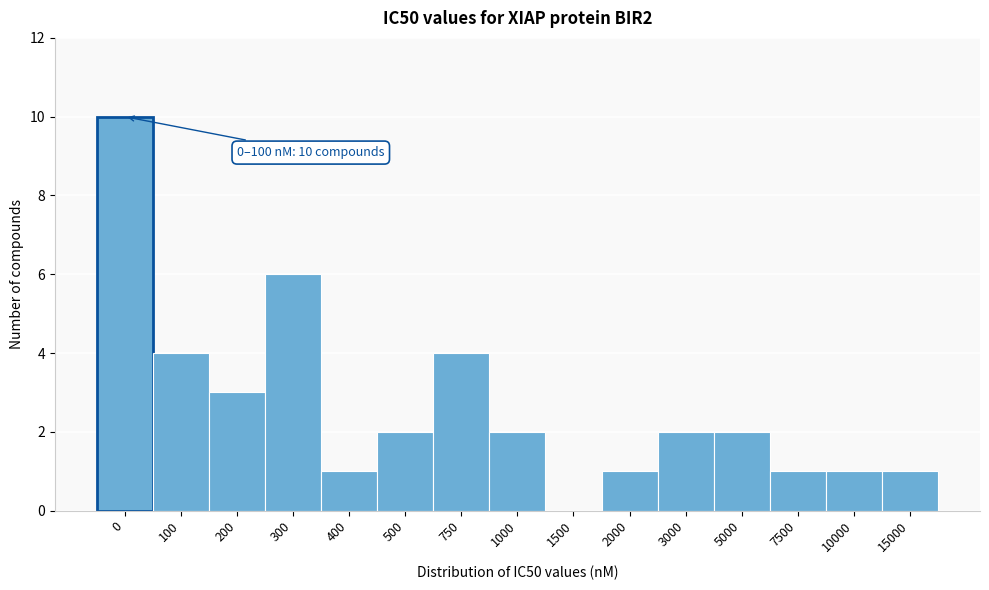

Reading left to right, what are all the values shown in this chart?

0=10	100=4	200=3	300=6	400=1	500=2	750=4	1000=2	1500=0	2000=1	3000=2	5000=2	7500=1	10000=1	15000=1